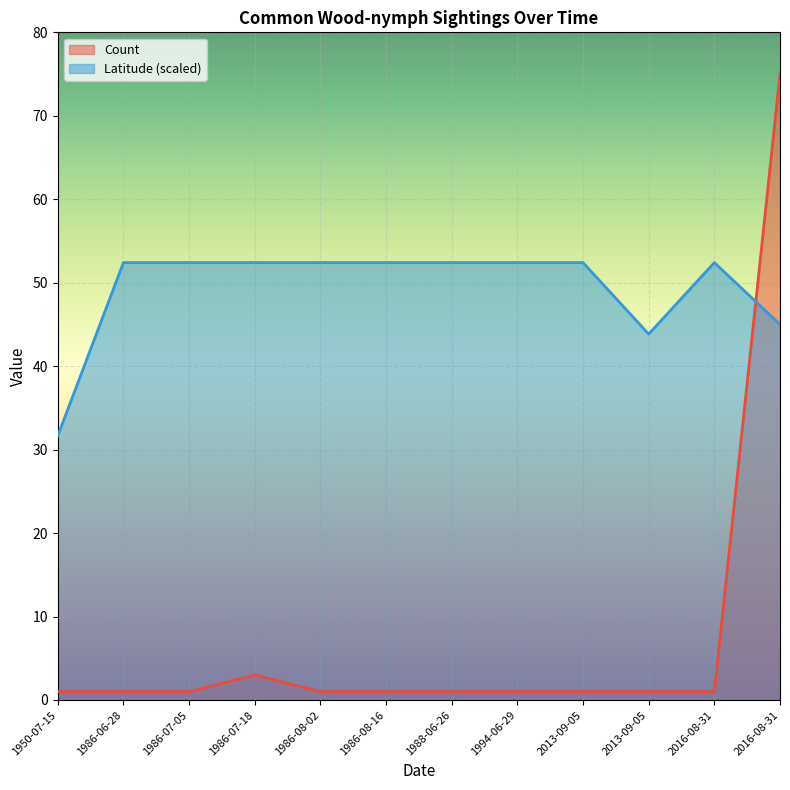

What is the difference between the maximum and minimum values in the Latitude (scaled) series?

20.7